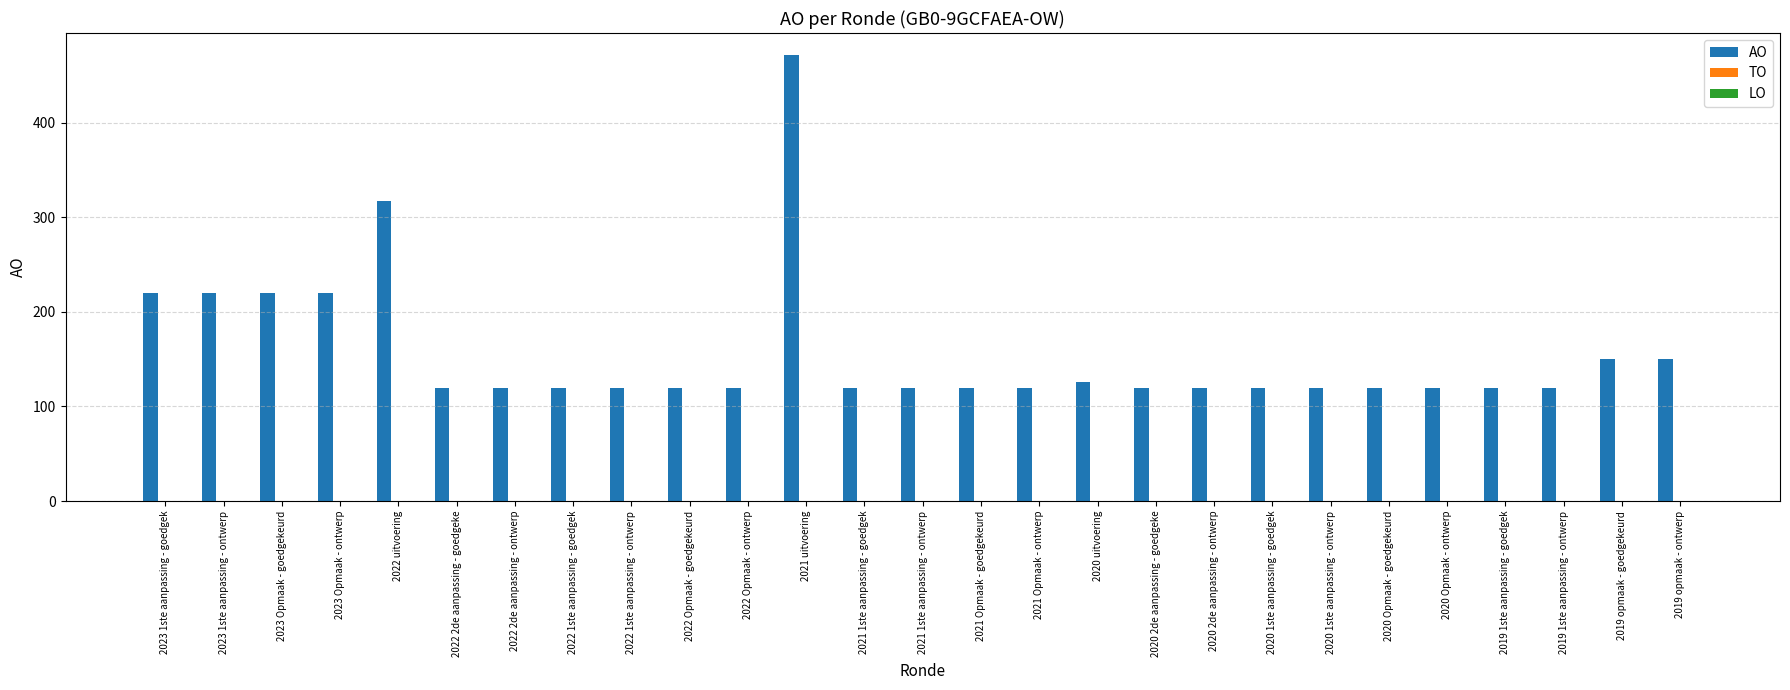

What is the ratio of the value at 2019 1ste aanpassing - goedgek to the value at 2022 uitvoering?

0.4